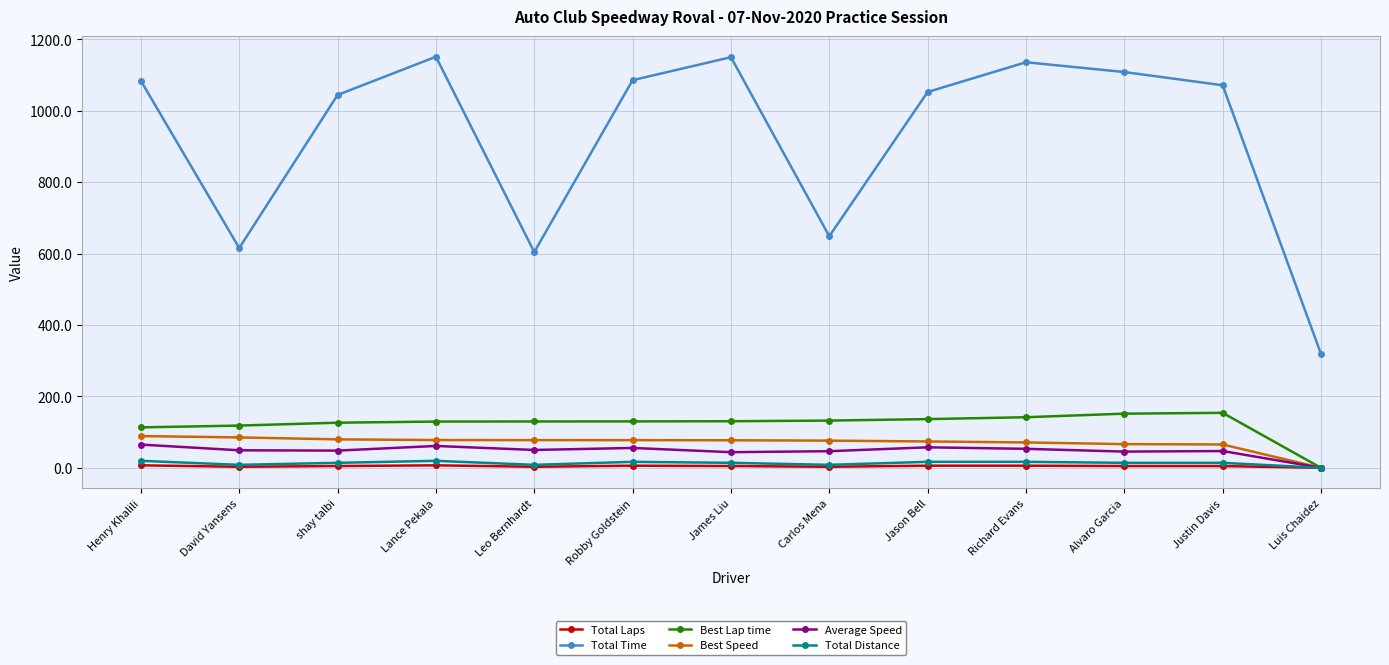

True or false: Total Time has more than 1 interior local peaks.

True